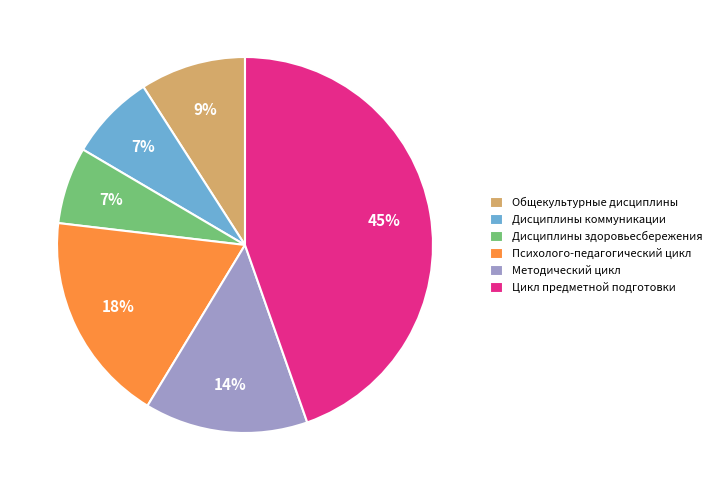

How many segments does this pie chart have?

6